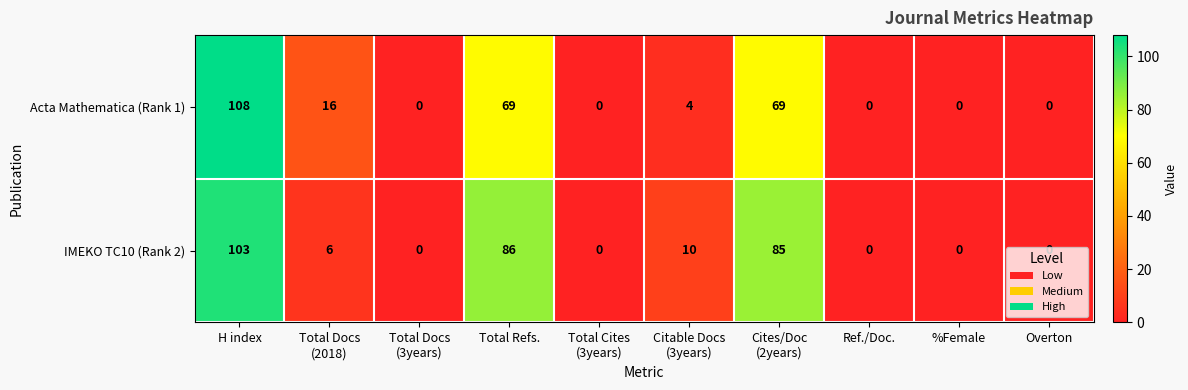

At how many categories does at least one series exceed 35?

3